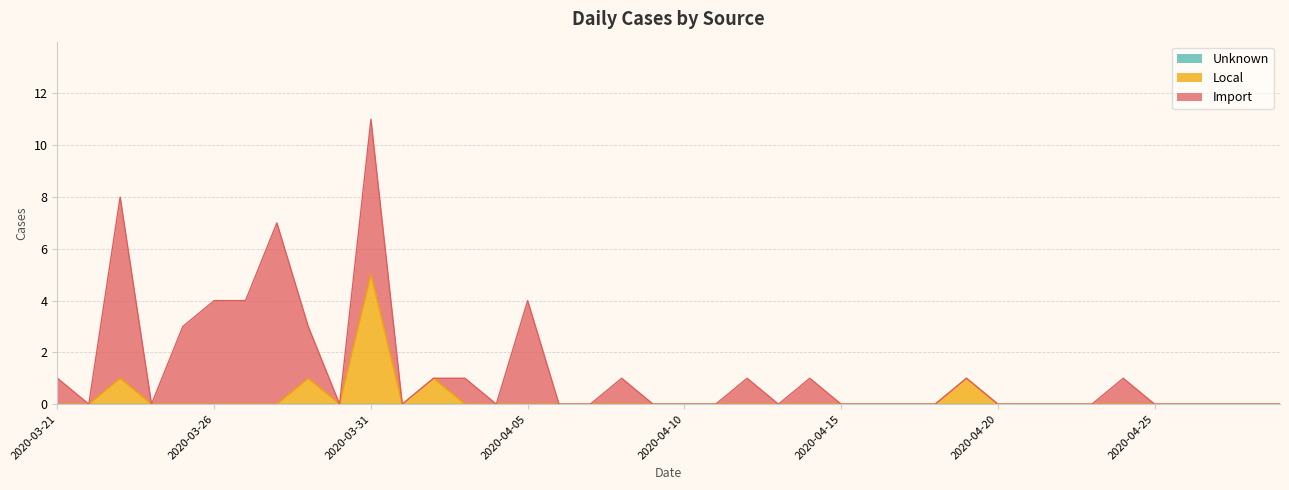

True or false: Unknown and Local intersect in this chart.

False